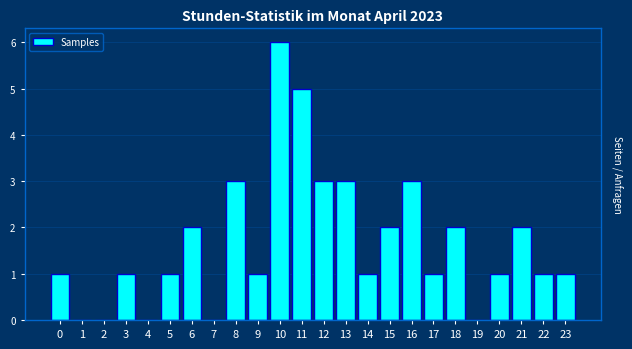

Reading left to right, list all the values displayed in this chart.

0=1	1=0	2=0	3=1	4=0	5=1	6=2	7=0	8=3	9=1	10=6	11=5	12=3	13=3	14=1	15=2	16=3	17=1	18=2	19=0	20=1	21=2	22=1	23=1